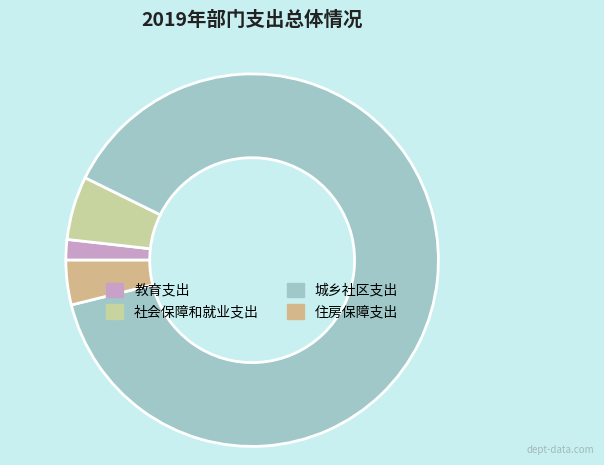

To the nearest percent, what percentage of the pie is 教育支出?

2%